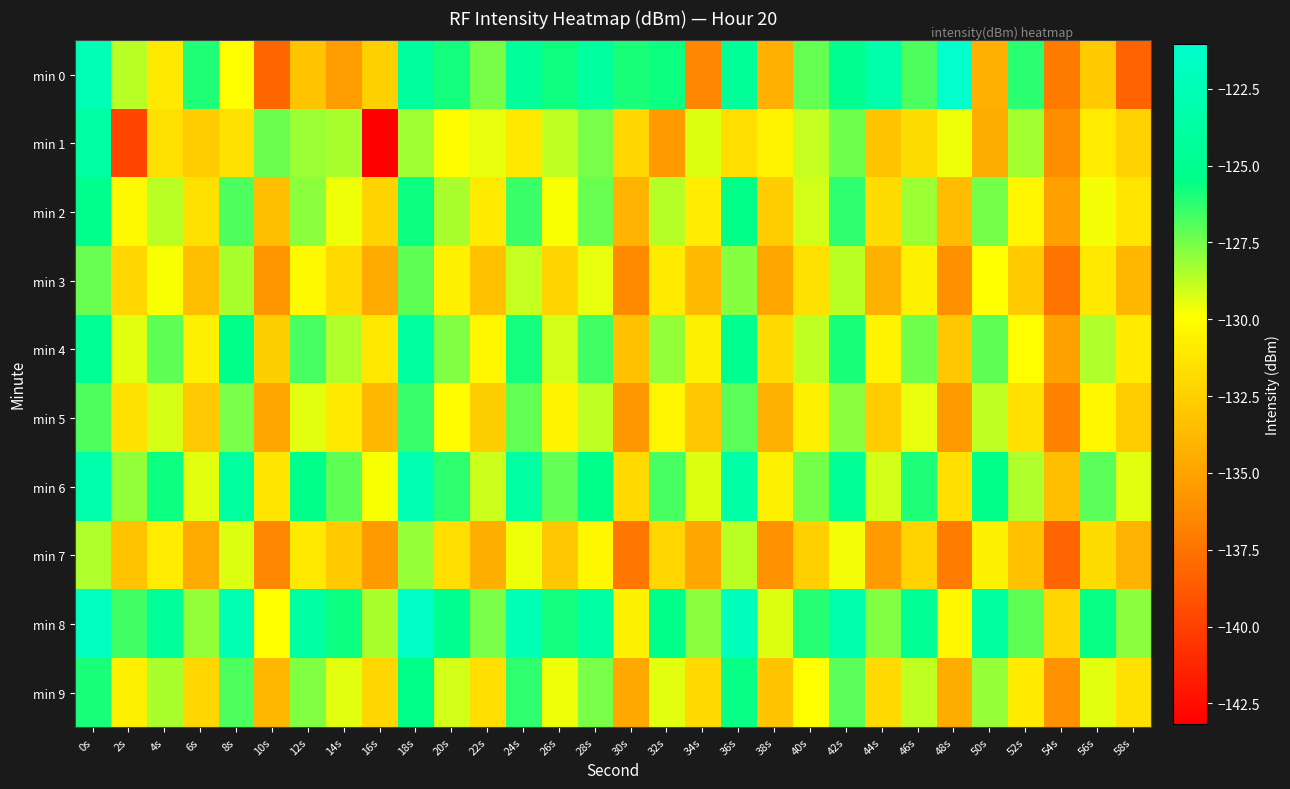

List the series in order of their peak value, highest first.

min 0, min 8, min 6, min 1, min 4, min 2, min 9, min 5, min 3, min 7